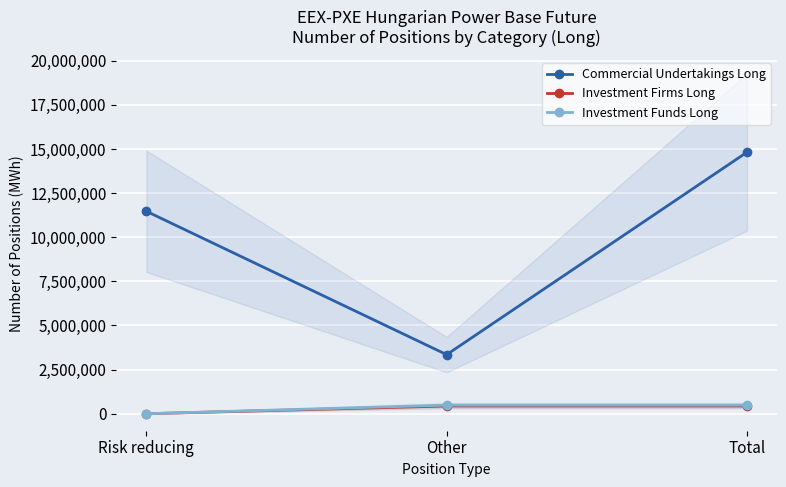

Reading left to right, extract all data points from this chart.

Commercial Undertakings Long: 11472078	3348117	14820195
Investment Firms Long: 0	436478	436478
Investment Funds Long: 0	486096	486096